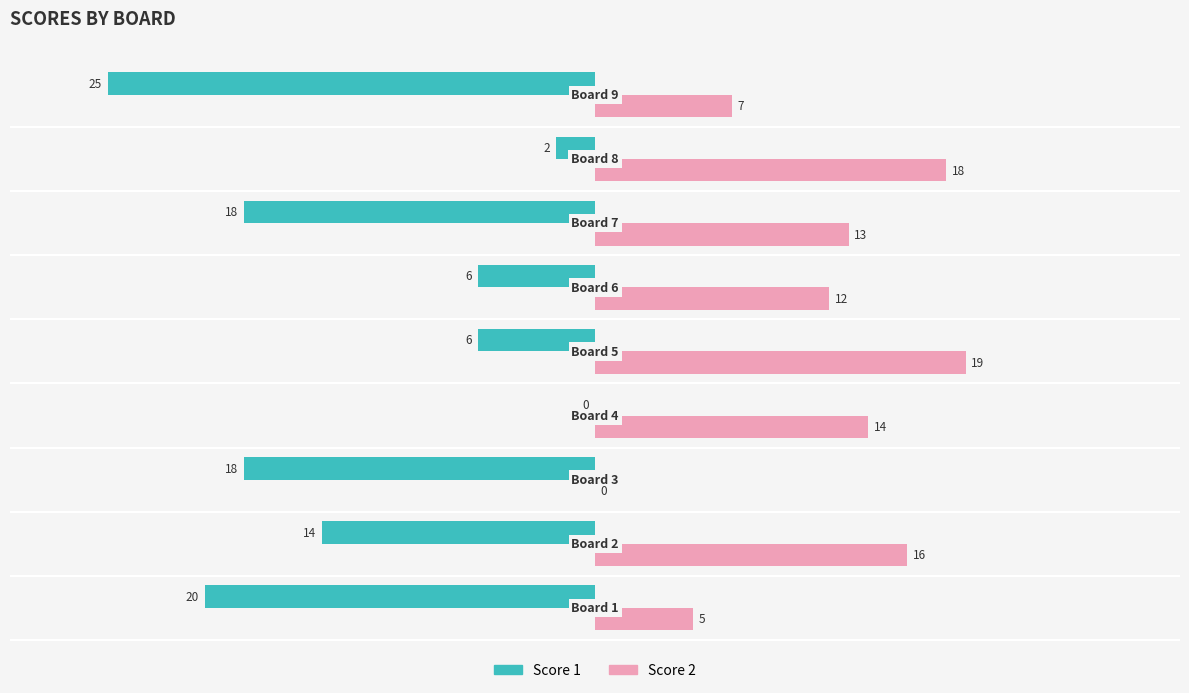

What is the sum of all Score 1 values?

-109